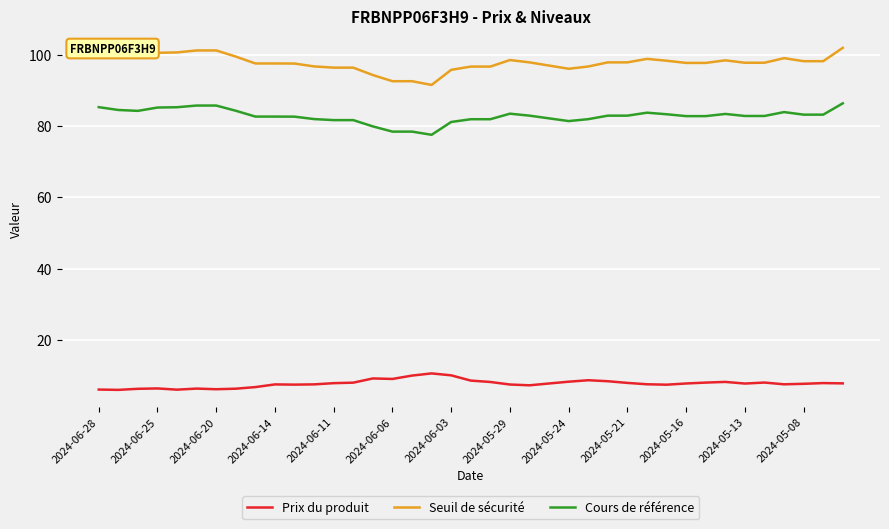

Which series has the largest range (max minus min)?

Seuil de sécurité